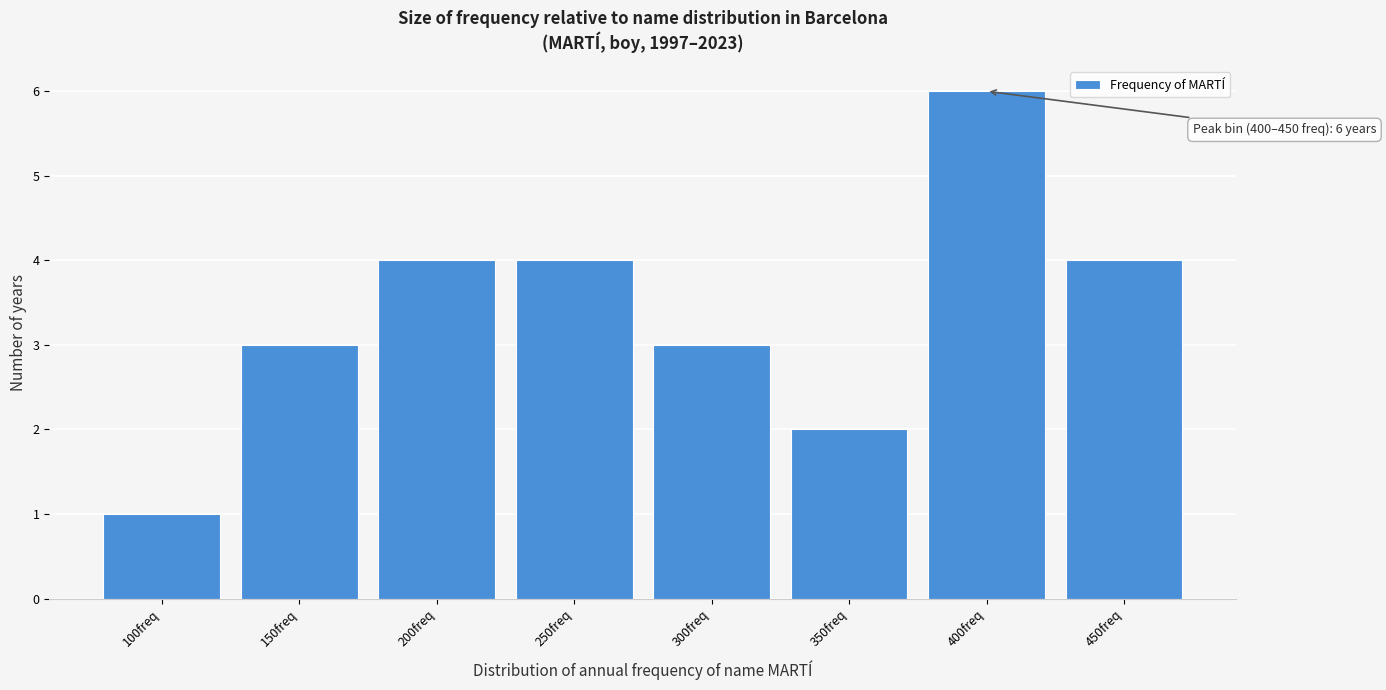

Reading left to right, list all the values displayed in this chart.

100freq=1	150freq=3	200freq=4	250freq=4	300freq=3	350freq=2	400freq=6	450freq=4